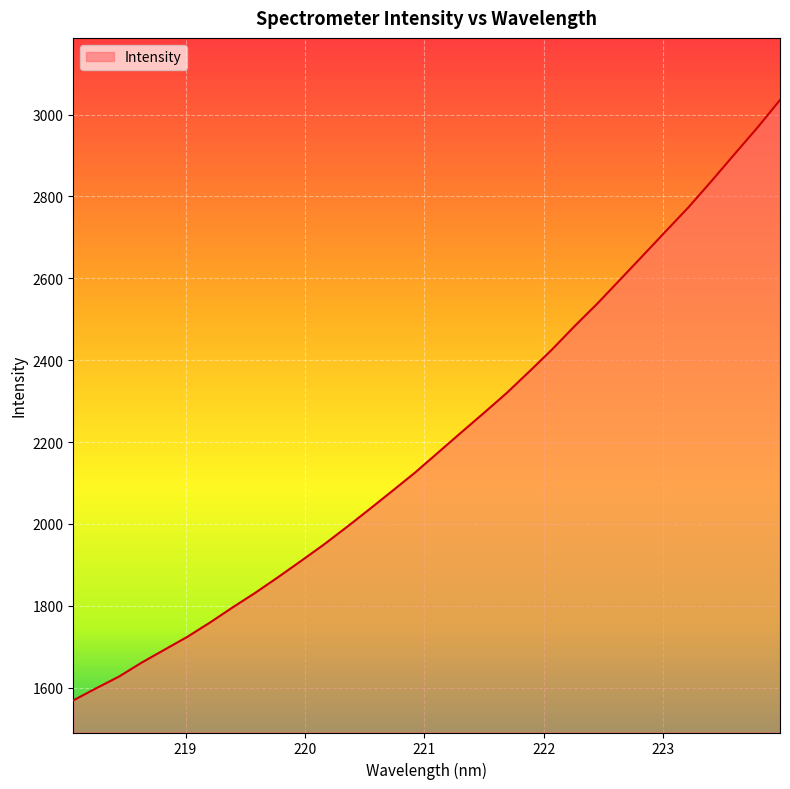

How many lines are shown in the chart?

1